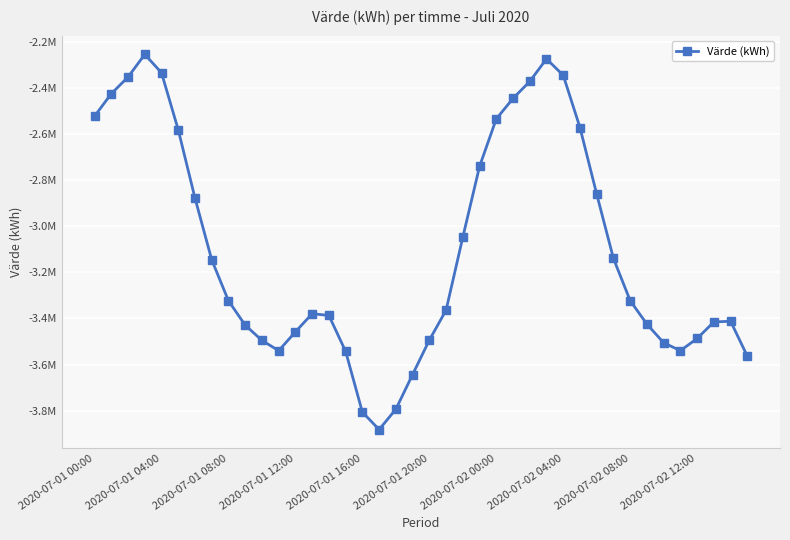

How many points are lower than both their immediate neighbors (excluding endpoints)?

3